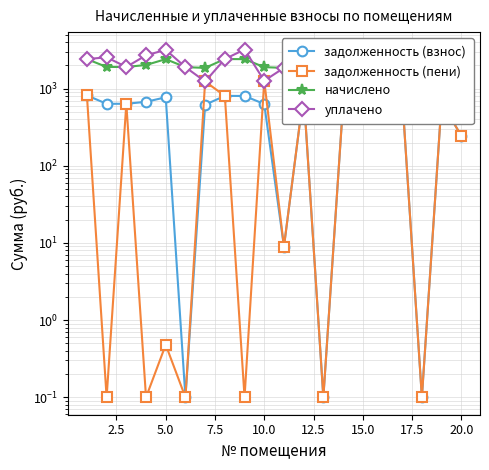

How many times do начислено and уплачено cross each other?

1